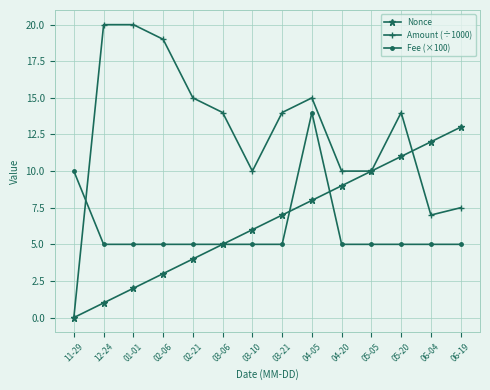

What is the label of the 13th point from the right?

12-24